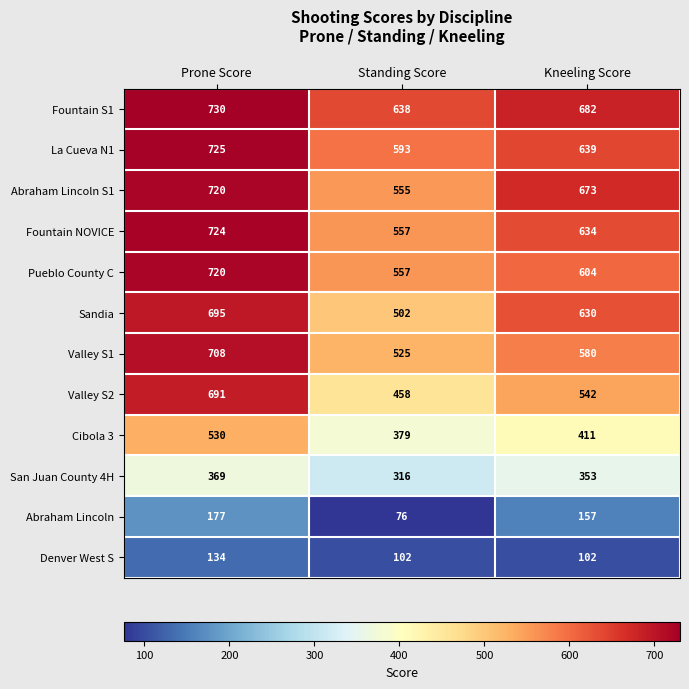

Rank the categories by San Juan County 4H value from highest to lowest.

Prone Score, Kneeling Score, Standing Score